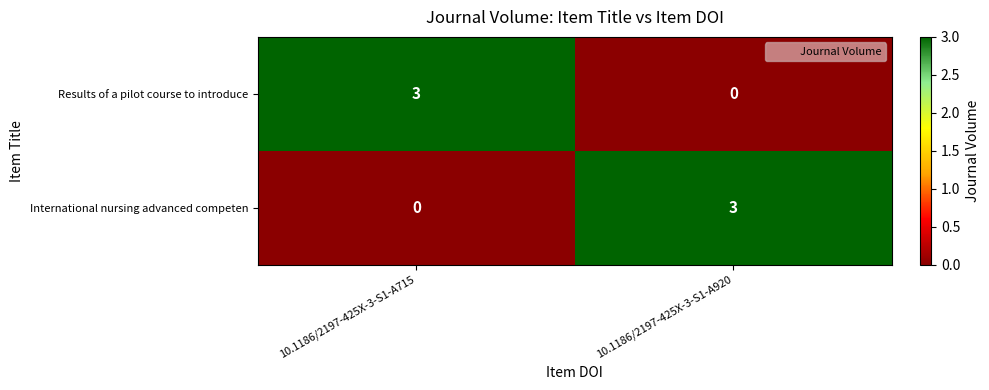

At which label is International nursing advanced competen closest to 1?

10.1186/2197-425X-3-S1-A715